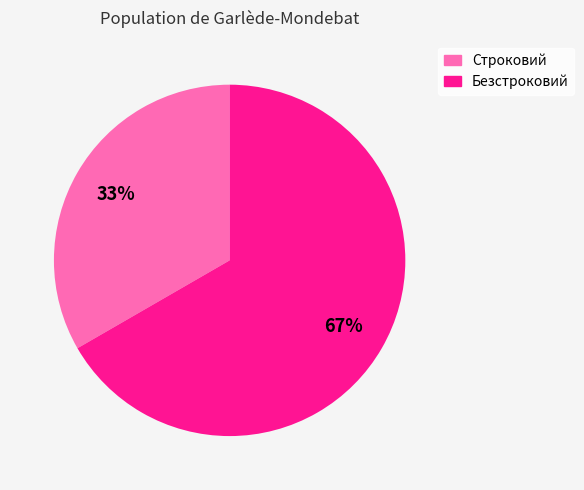

Count the number of slices in the pie.

2